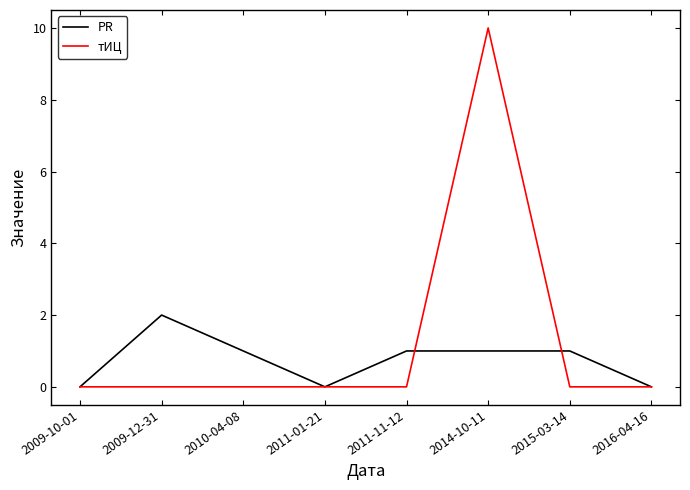

Reading left to right, list all the values displayed in this chart.

PR: 2009-10-01=0	2009-12-31=2	2010-04-08=1	2011-01-21=0	2011-11-12=1	2014-10-11=1	2015-03-14=1	2016-04-16=0
тИЦ: 2009-10-01=0	2009-12-31=0	2010-04-08=0	2011-01-21=0	2011-11-12=0	2014-10-11=10	2015-03-14=0	2016-04-16=0